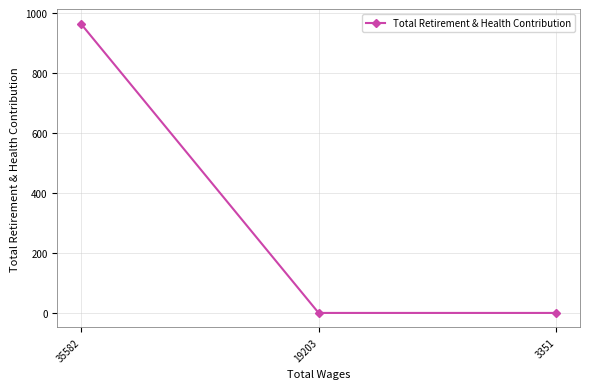

Reading left to right, what are all the values shown in this chart?

964	0	0